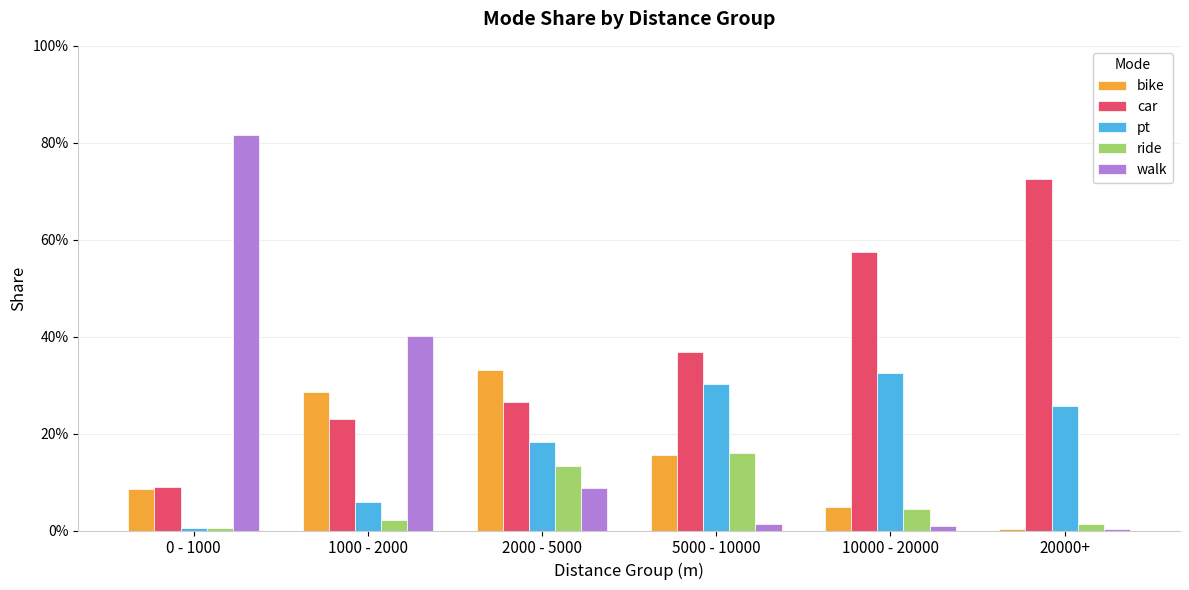

What are all the series names shown in the legend?

bike, car, pt, ride, walk